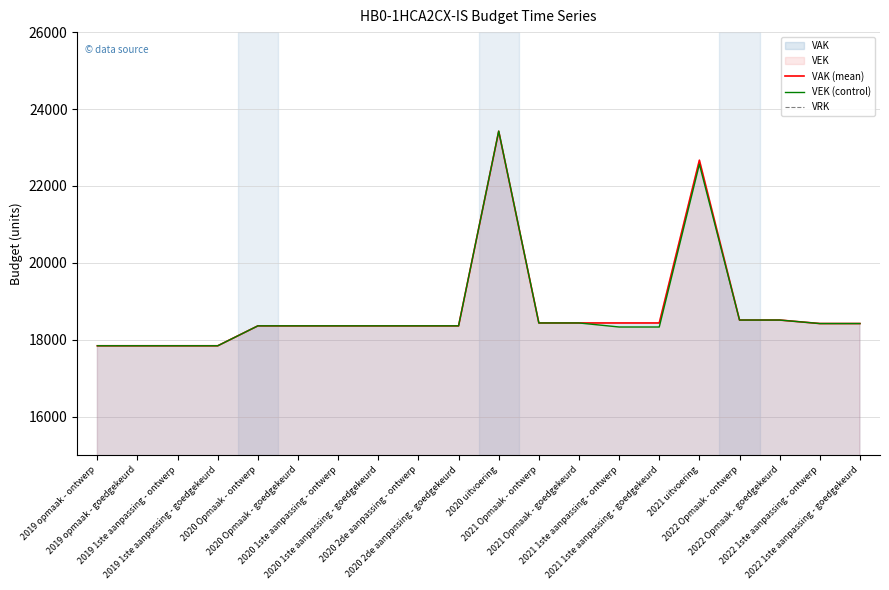

True or false: VAK (mean) and VRK intersect in this chart.

False